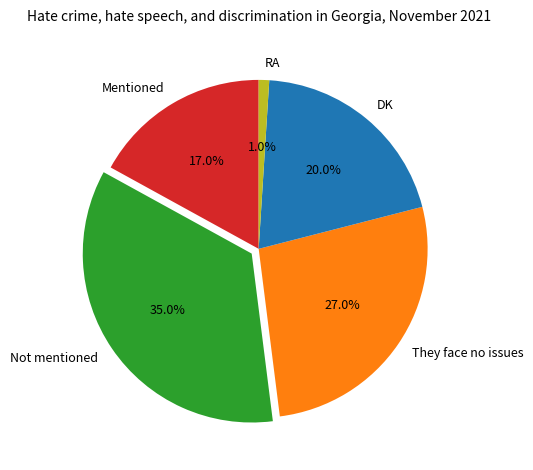

To the nearest percent, what is the difference between the DK and They face no issues slice percentages?

7%